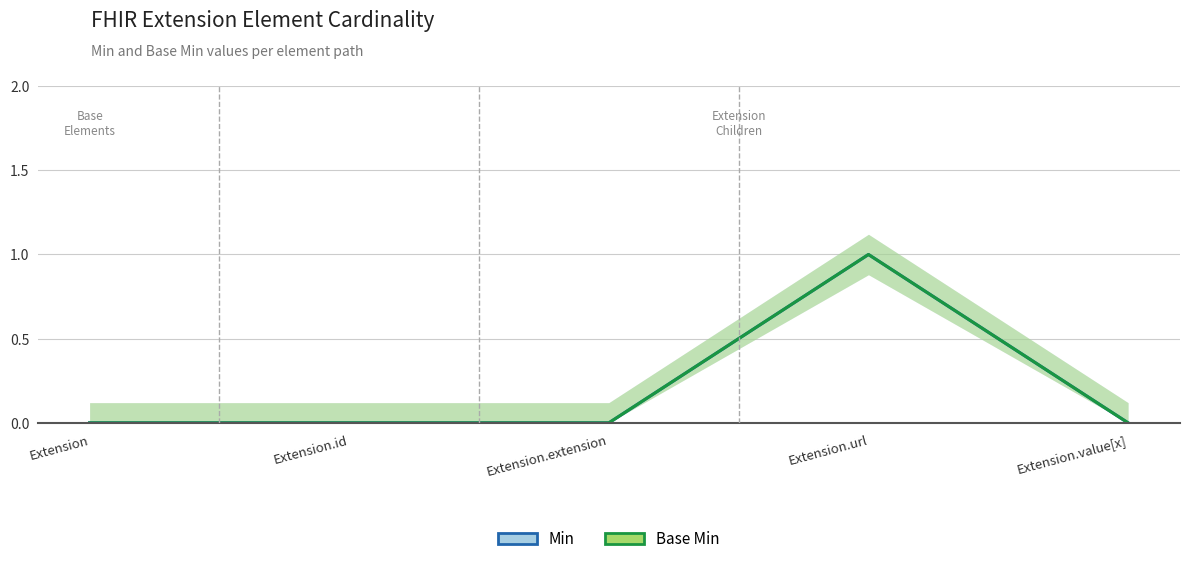

Reading left to right, transcribe all the data shown in this chart.

Min: Extension=0	Extension.id=0	Extension.extension=0	Extension.url=1	Extension.value[x]=0
Base Min: Extension=0	Extension.id=0	Extension.extension=0	Extension.url=1	Extension.value[x]=0